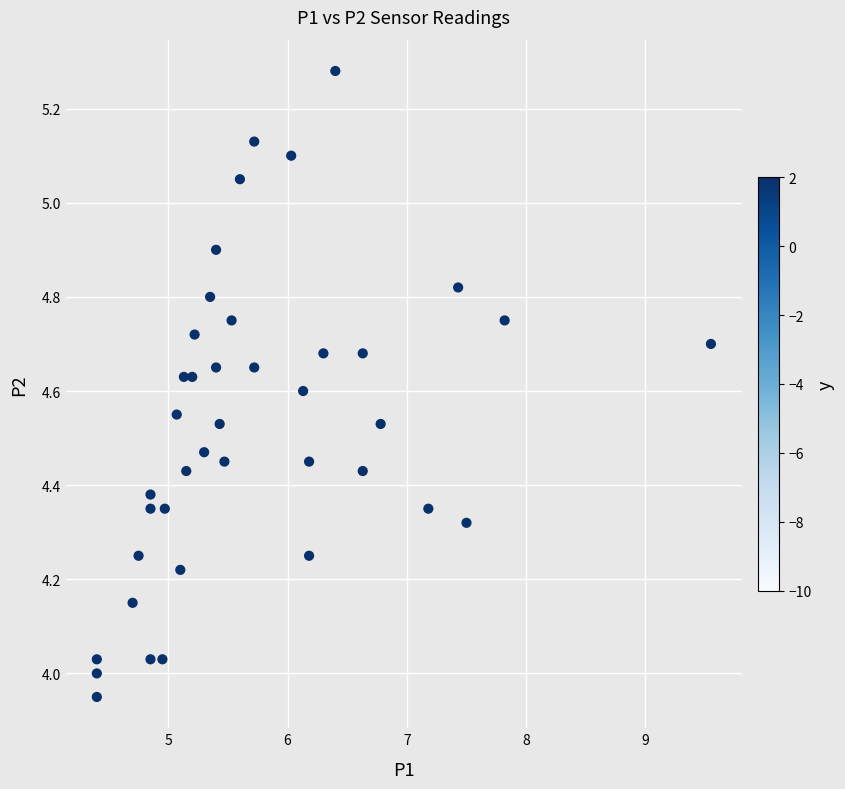

What is the range of X values (max minus min)?

5.2